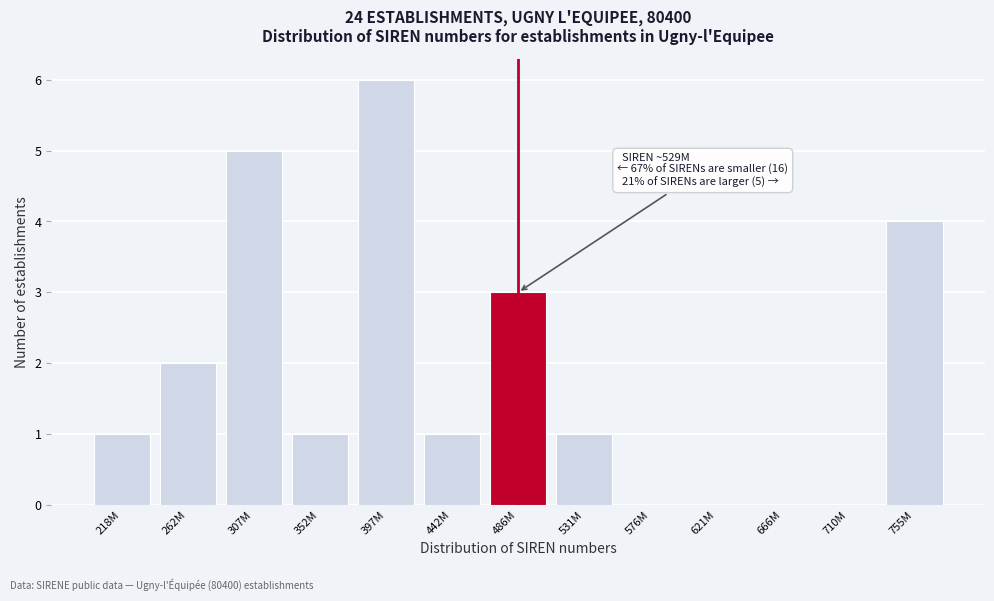

Reading right to left, transcribe all the data shown in this chart.

755M=4	710M=0	666M=0	621M=0	576M=0	531M=1	486M=3	442M=1	397M=6	352M=1	307M=5	262M=2	218M=1